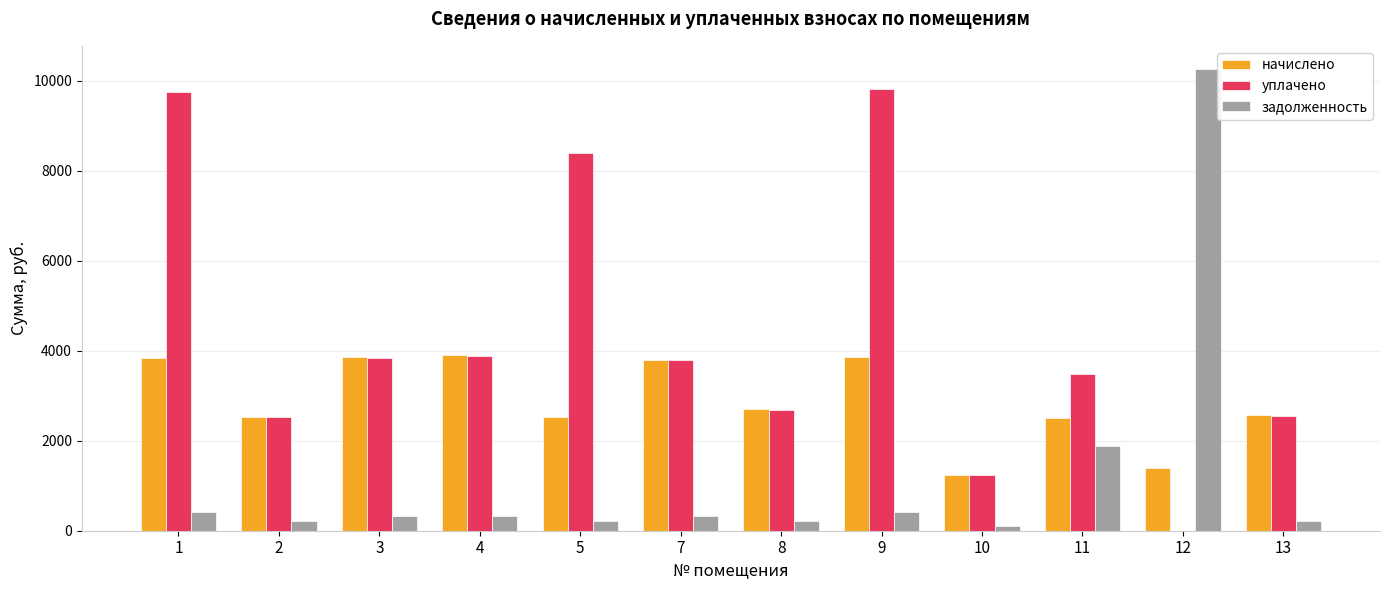

The уплачено series shows 9819.1 at 9. True or false?

True